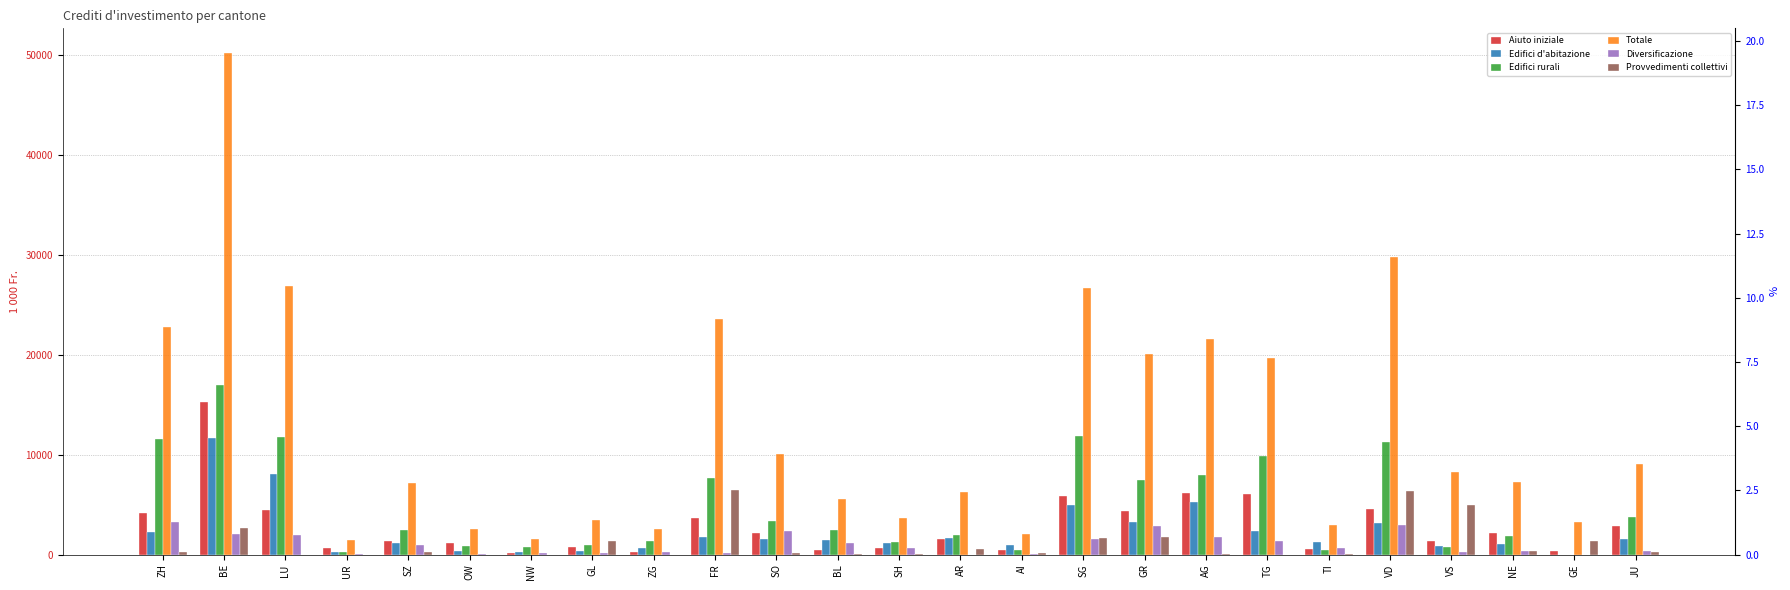

What is the value of the Provvedimenti collettivi bar at the 12th from the left?

56.1